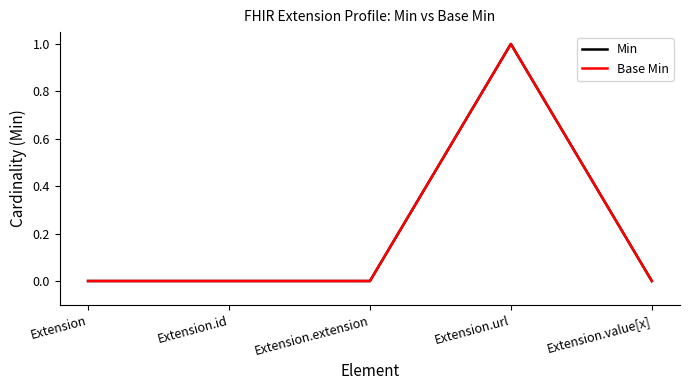

Does the chart display data point markers on the line(s)?

No